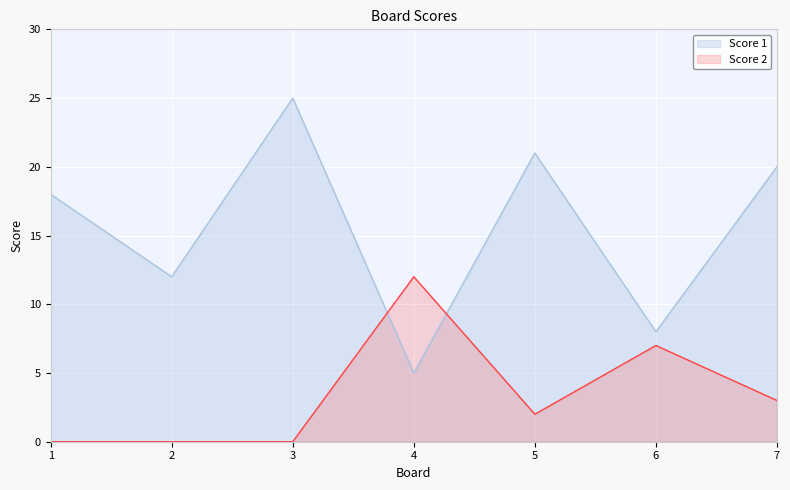

Where does the Score 1 series first go above 18?

3